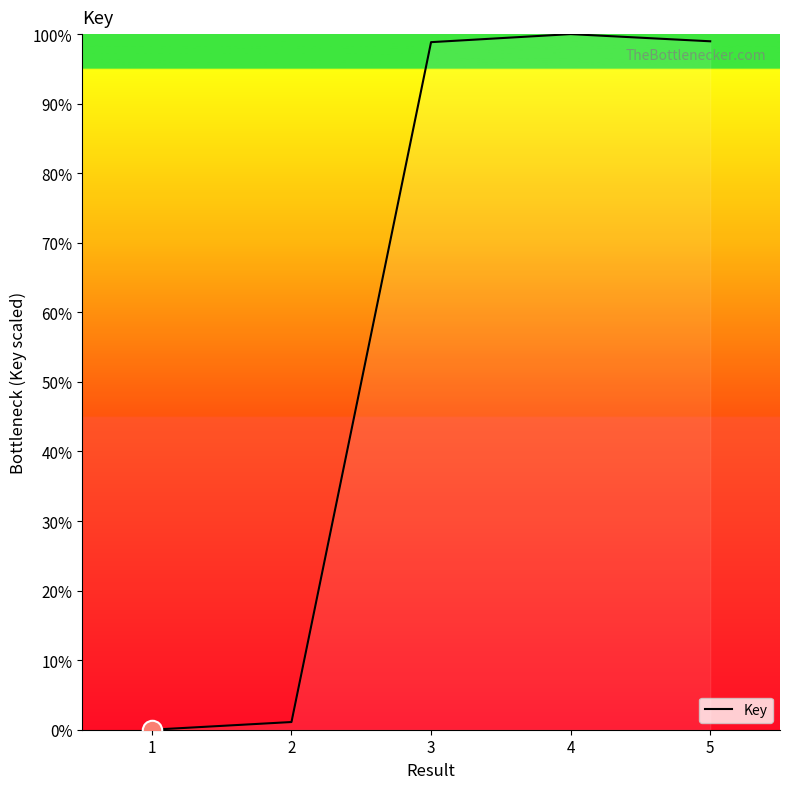

What is the change in value from 1 to 3?

+98.8